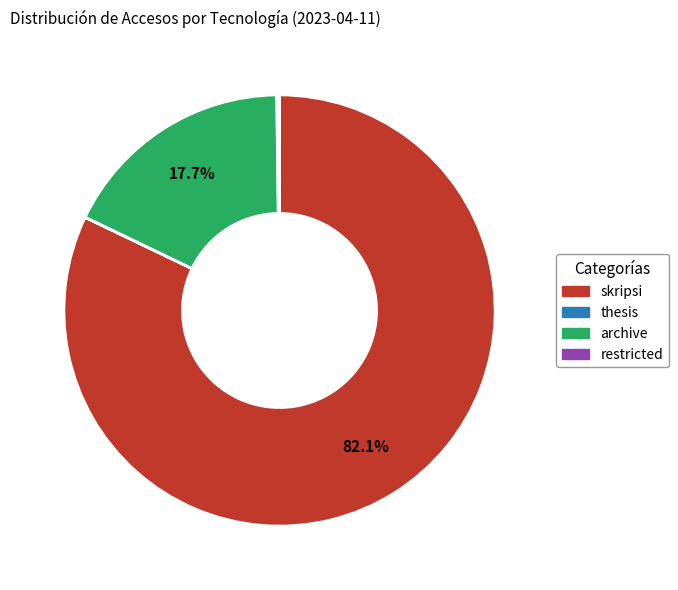

Does any single category account for the majority?

Yes